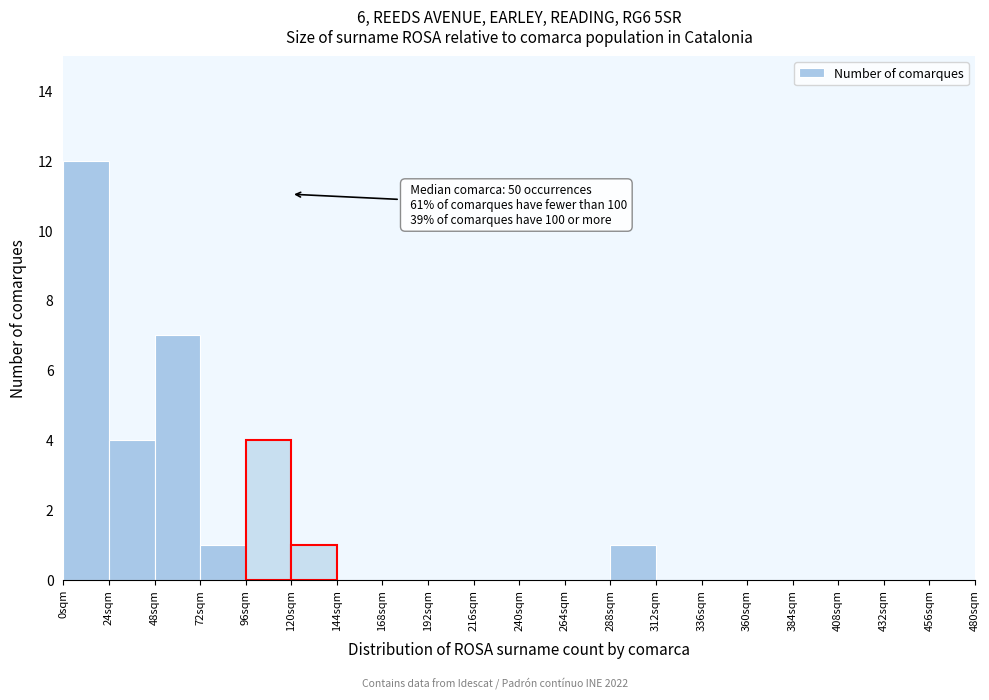

Over which range of the x-axis is the bar tallest?

0 to 24